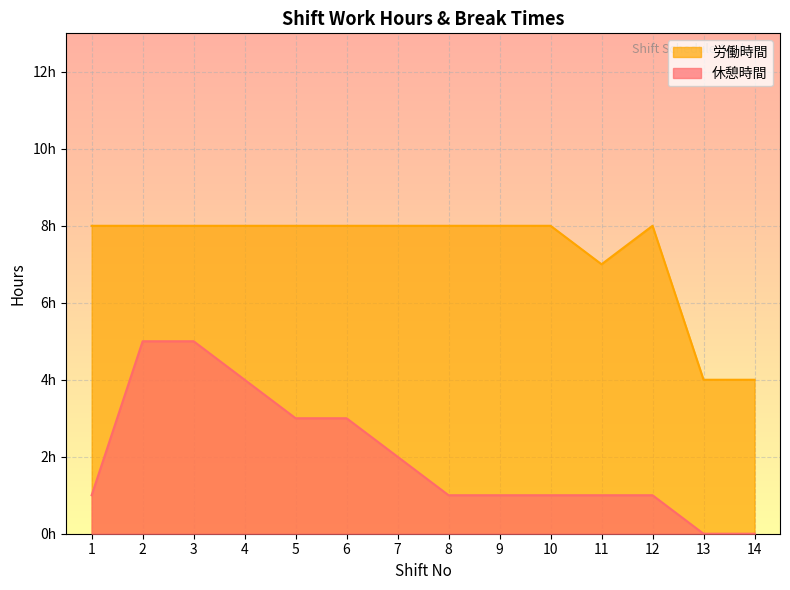

What is the spread (max minus min) of values at 4?

4